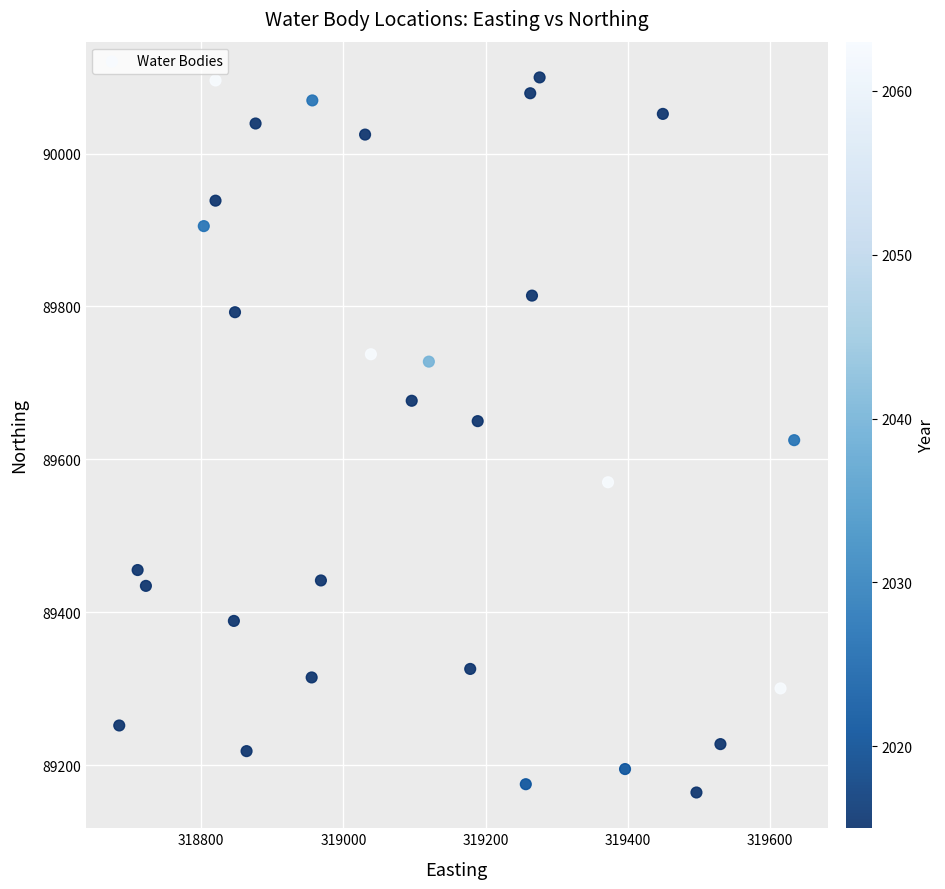

What is the range of X values (max minus min)?

949.3